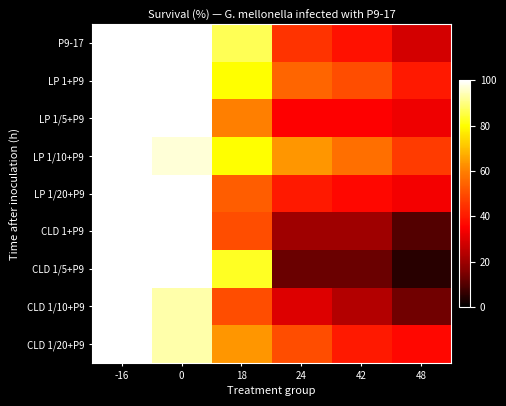

What is the total value across all series at 24?

350.8